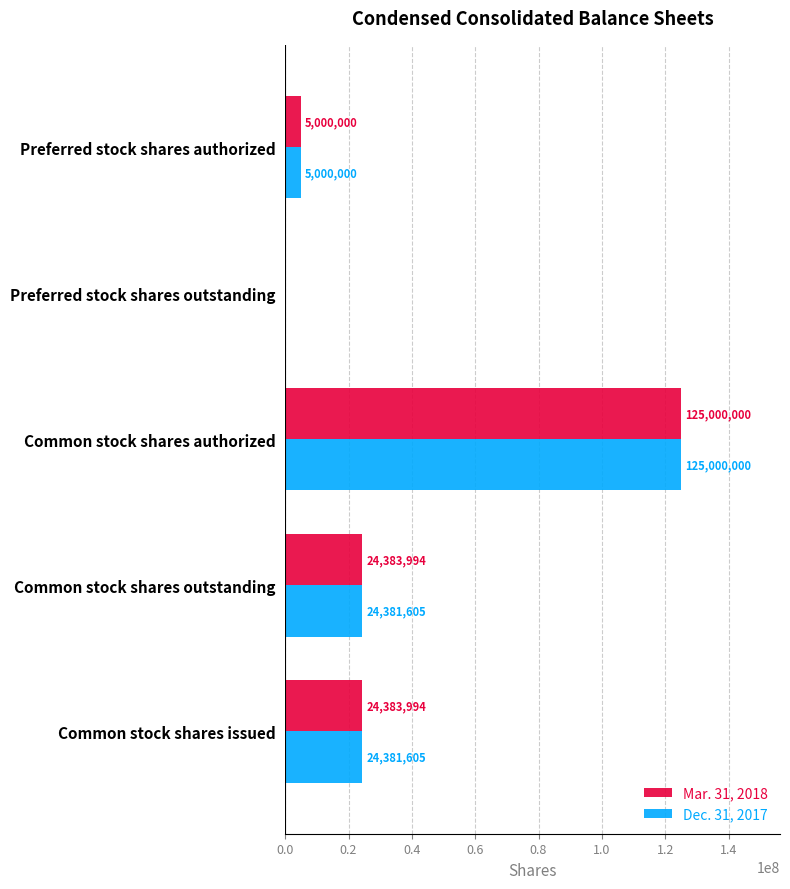

What is the sum of all Mar. 31, 2018 values?

178767988